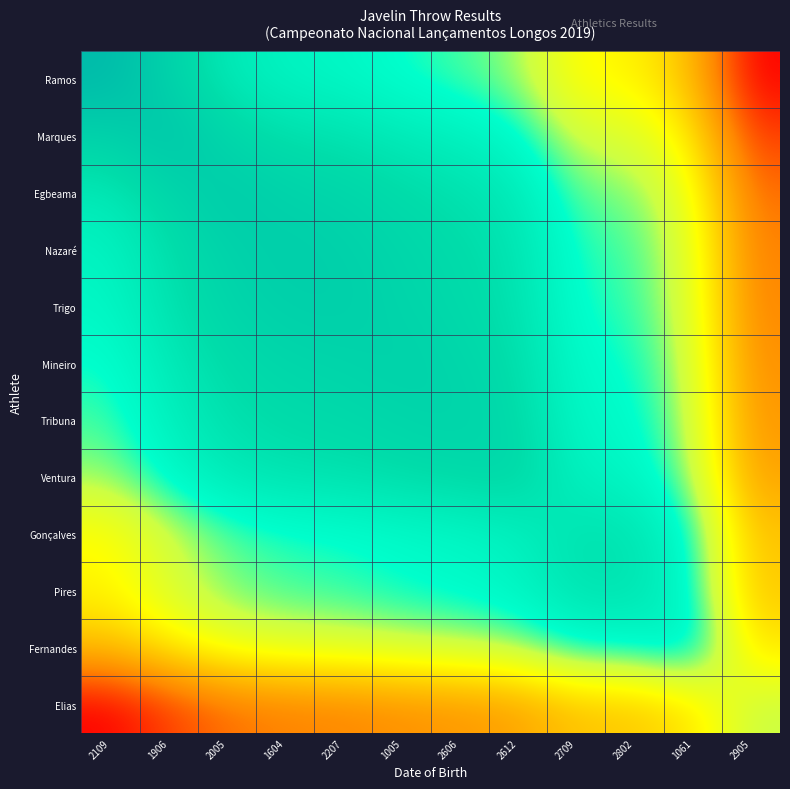

Rank the series by their maximum value, from lowest to highest.

Elias, Fernandes, Pires, Gonçalves, Ventura, Tribuna, Mineiro, Trigo, Nazaré, Egbeama, Marques, Ramos